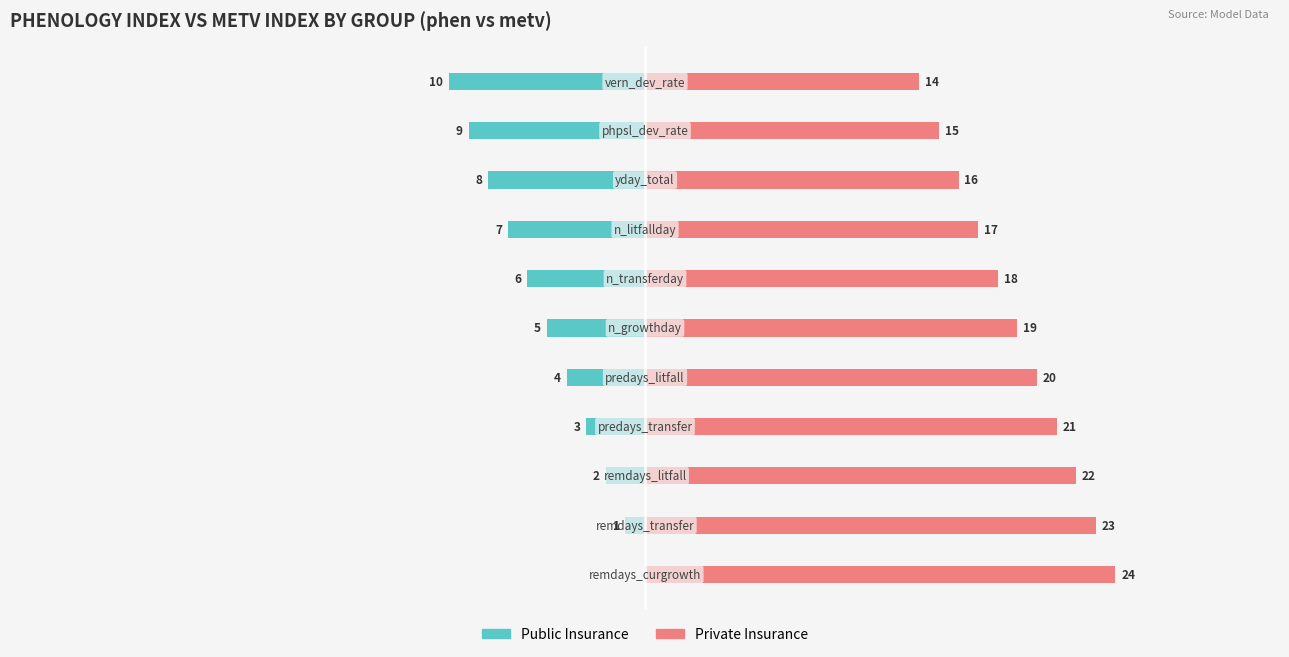

Reading right to left, transcribe all the data shown in this chart.

Private Insurance: 14	15	16	17	18	19	20	21	22	23	24
Public Insurance: -10	-9	-8	-7	-6	-5	-4	-3	-2	-1	0